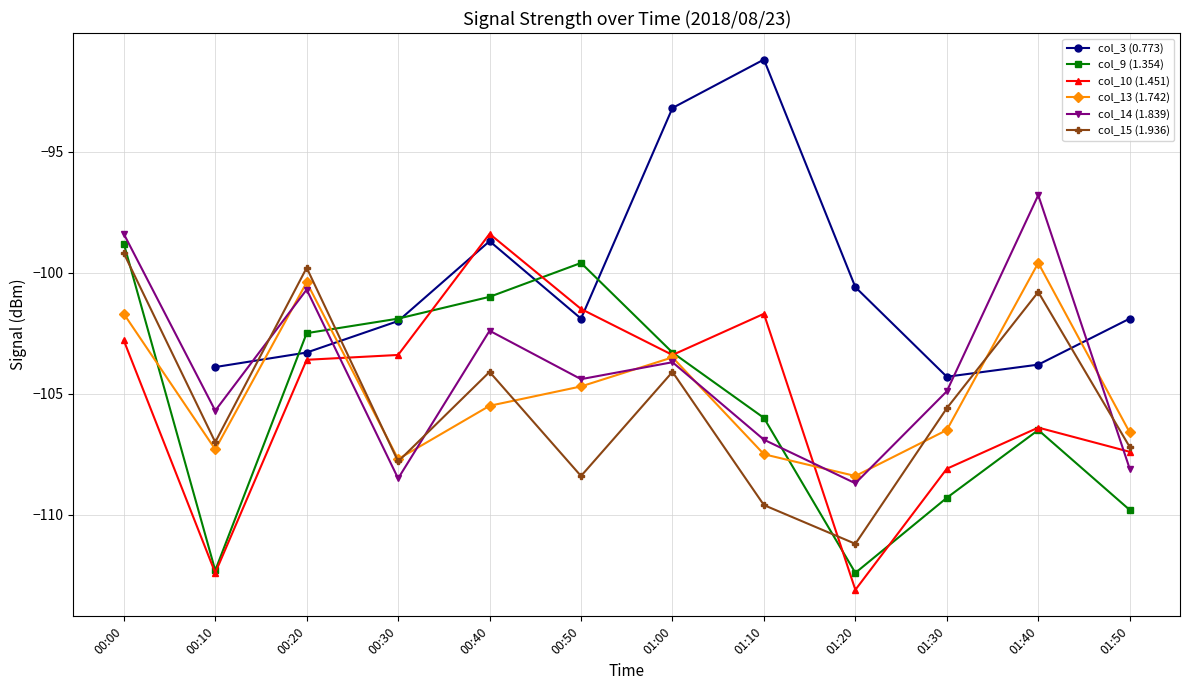

At which category is the sum across all series the highest?

00:40